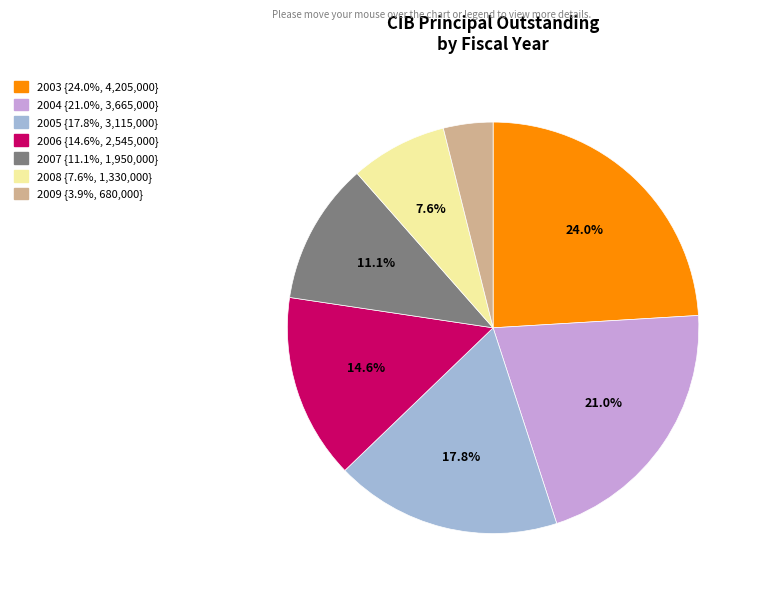

Does any single category account for the majority?

No